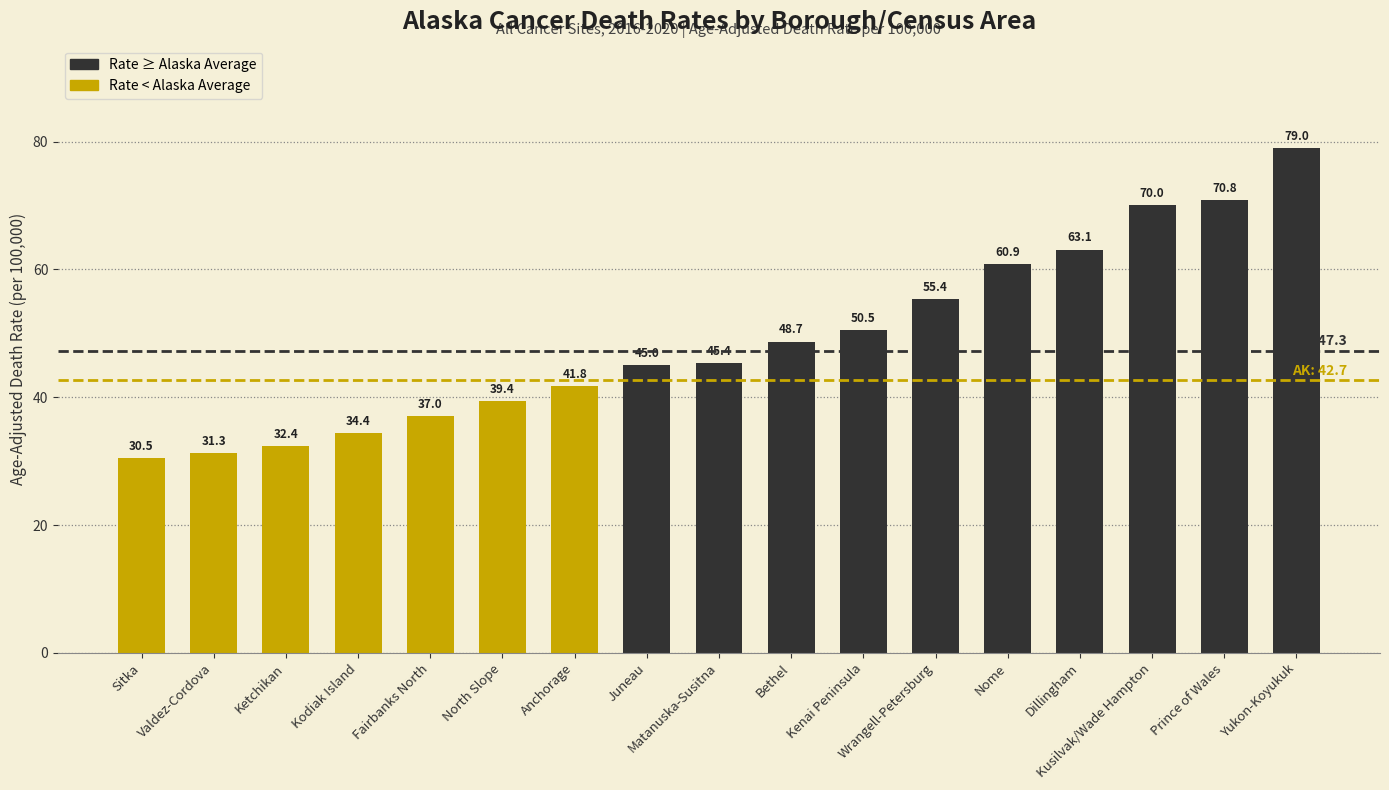

What is the average value?

49.2